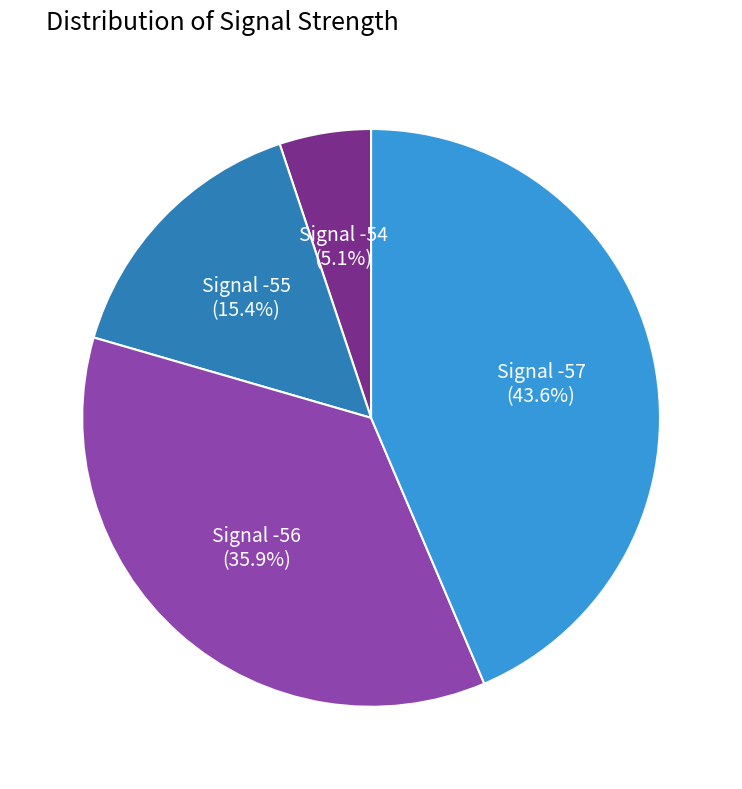

Does any single category account for the majority?

No